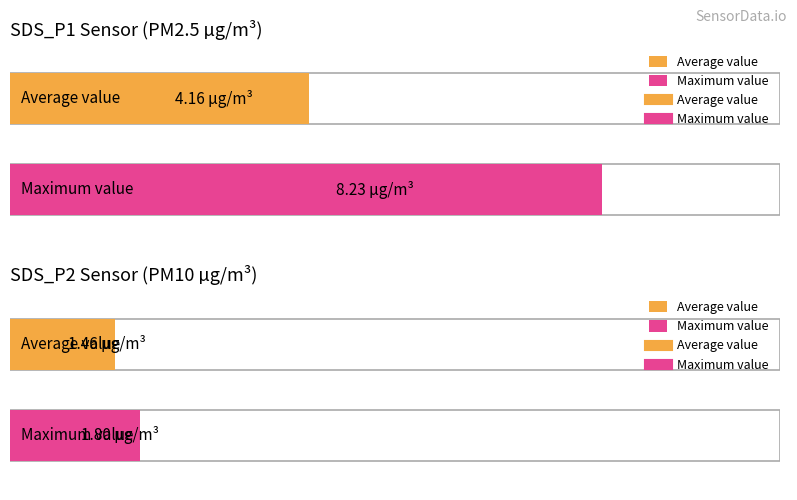

What is the average value of the SDS_P2 series?

1.5